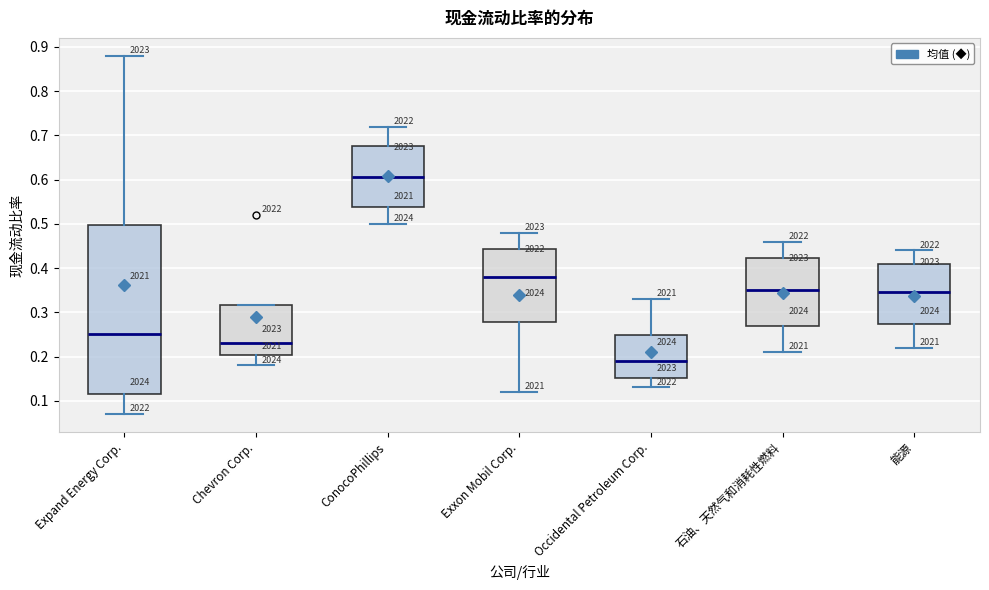

Comparing the boxes themselves (not the whiskers), which one is the tallest?

Expand Energy Corp.